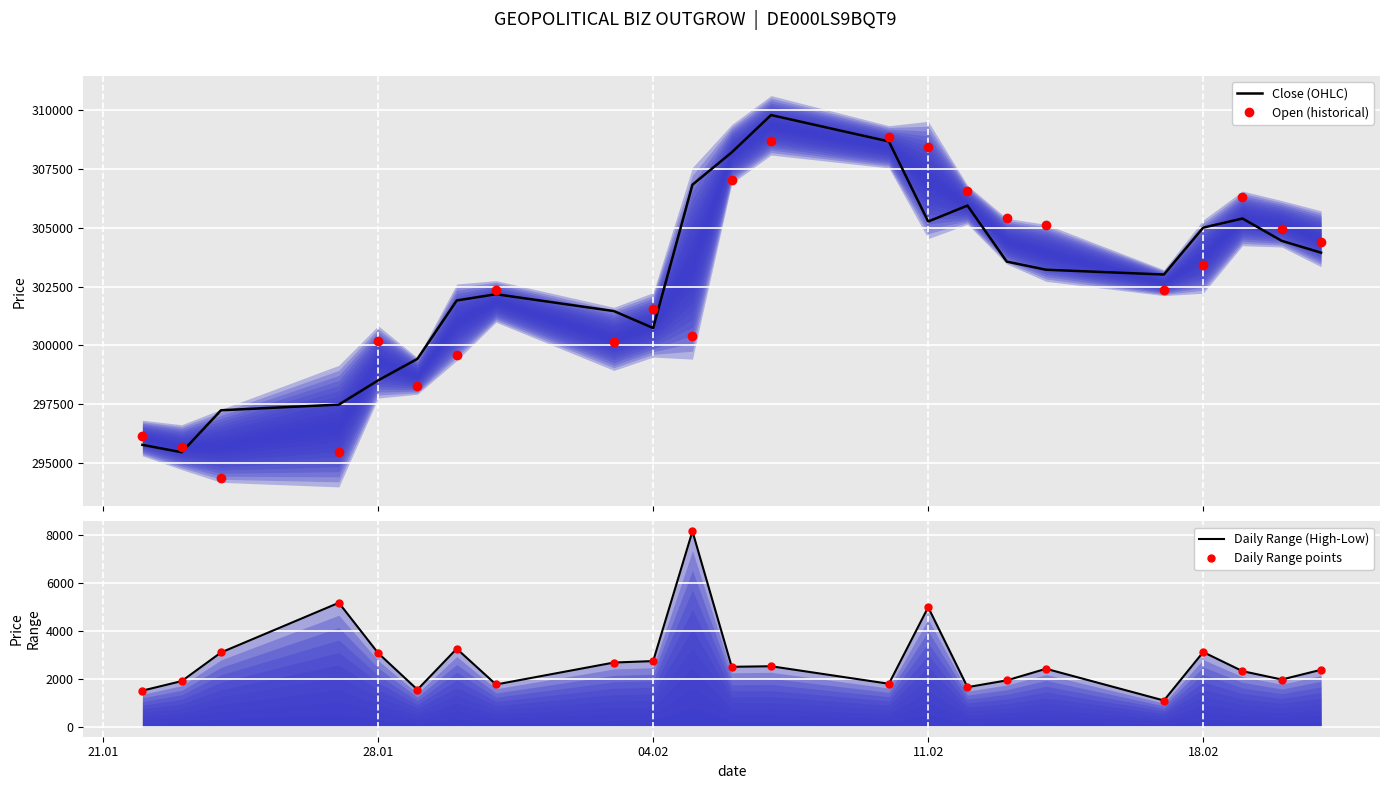

What is the maximum value for Close (OHLC)?

309794